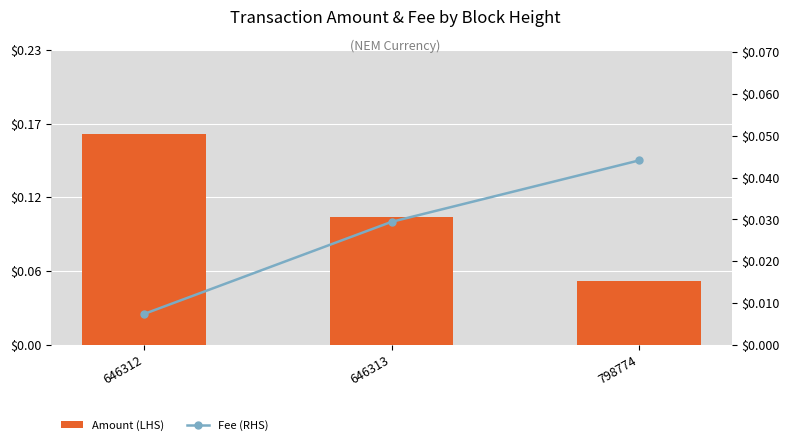

How many distinct data groups are displayed?

2